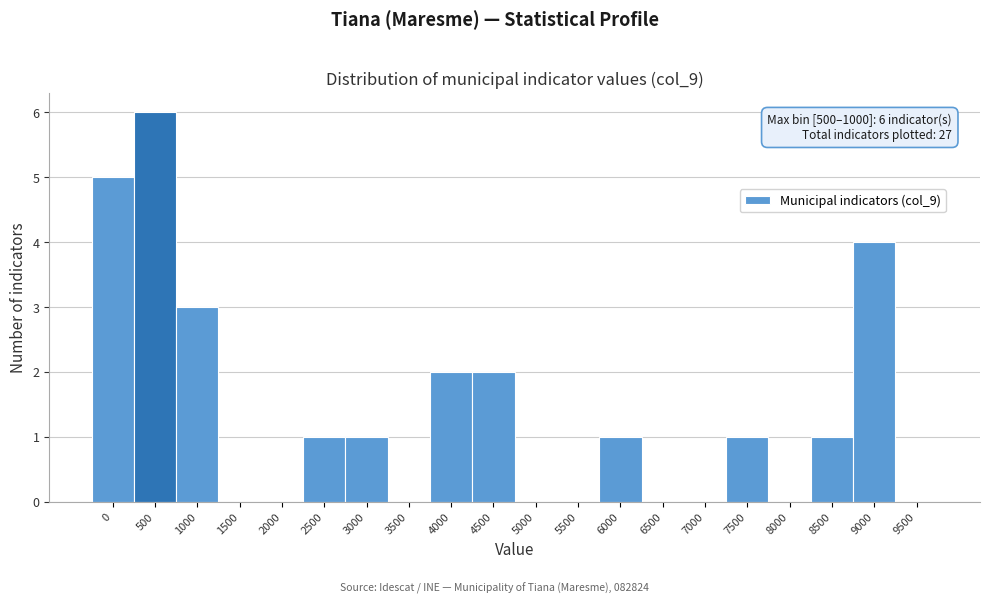

Reading right to left, list all the values displayed in this chart.

9500=0	9000=4	8500=1	8000=0	7500=1	7000=0	6500=0	6000=1	5500=0	5000=0	4500=2	4000=2	3500=0	3000=1	2500=1	2000=0	1500=0	1000=3	500=6	0=5